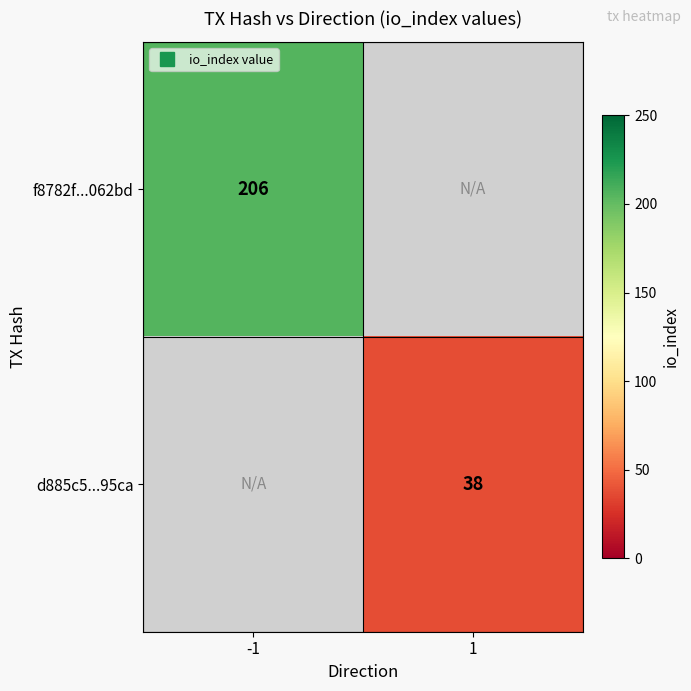

Which label corresponds to the smallest value in the chart?

1